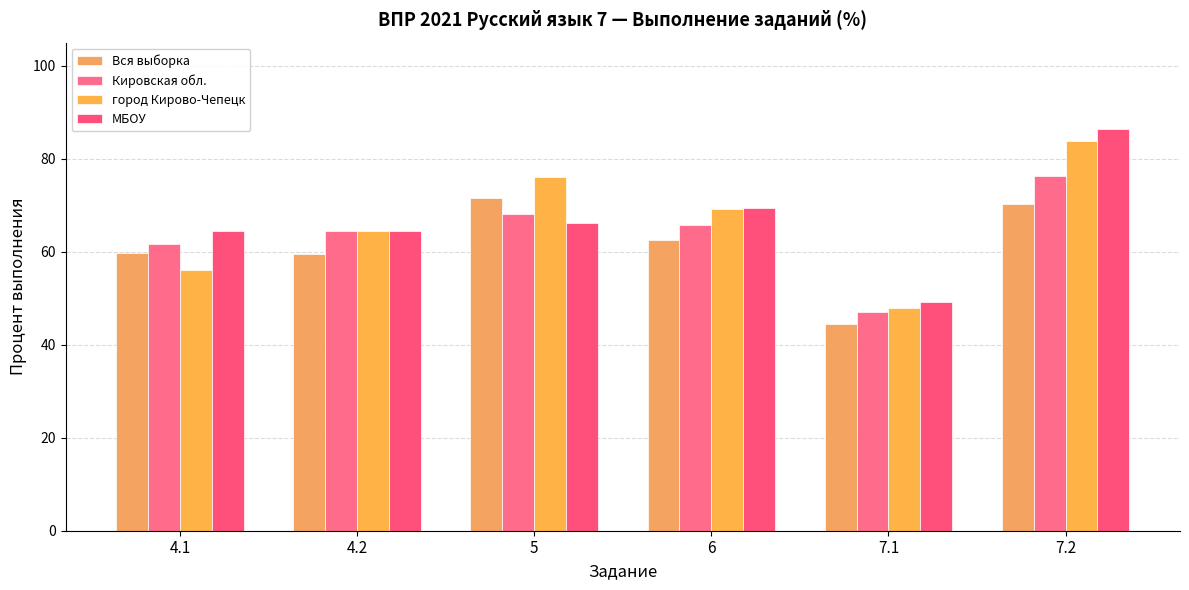

At which label does МБОУ reach its peak?

7.2